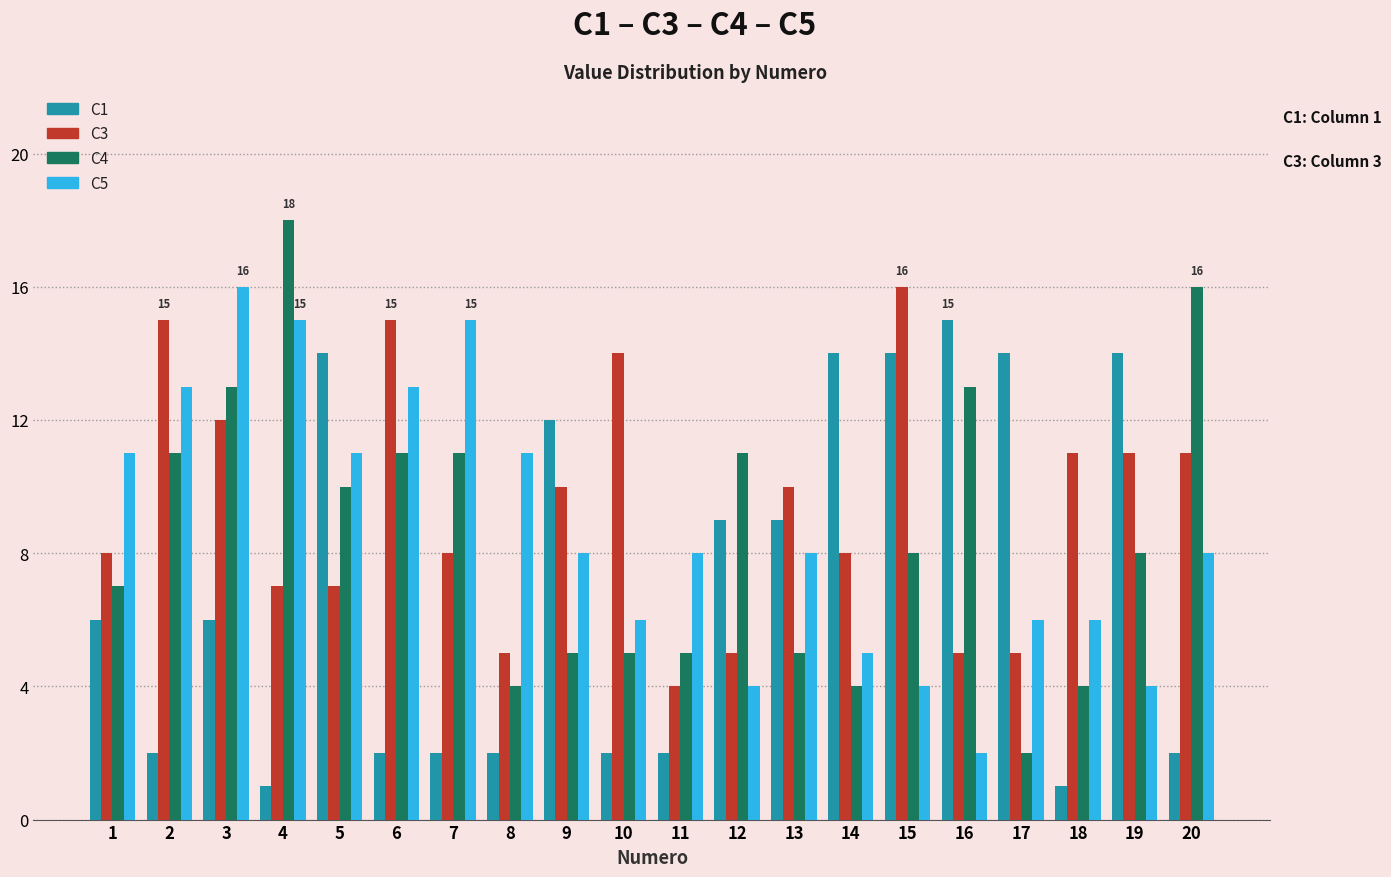

Count the number of categories in the chart.

20